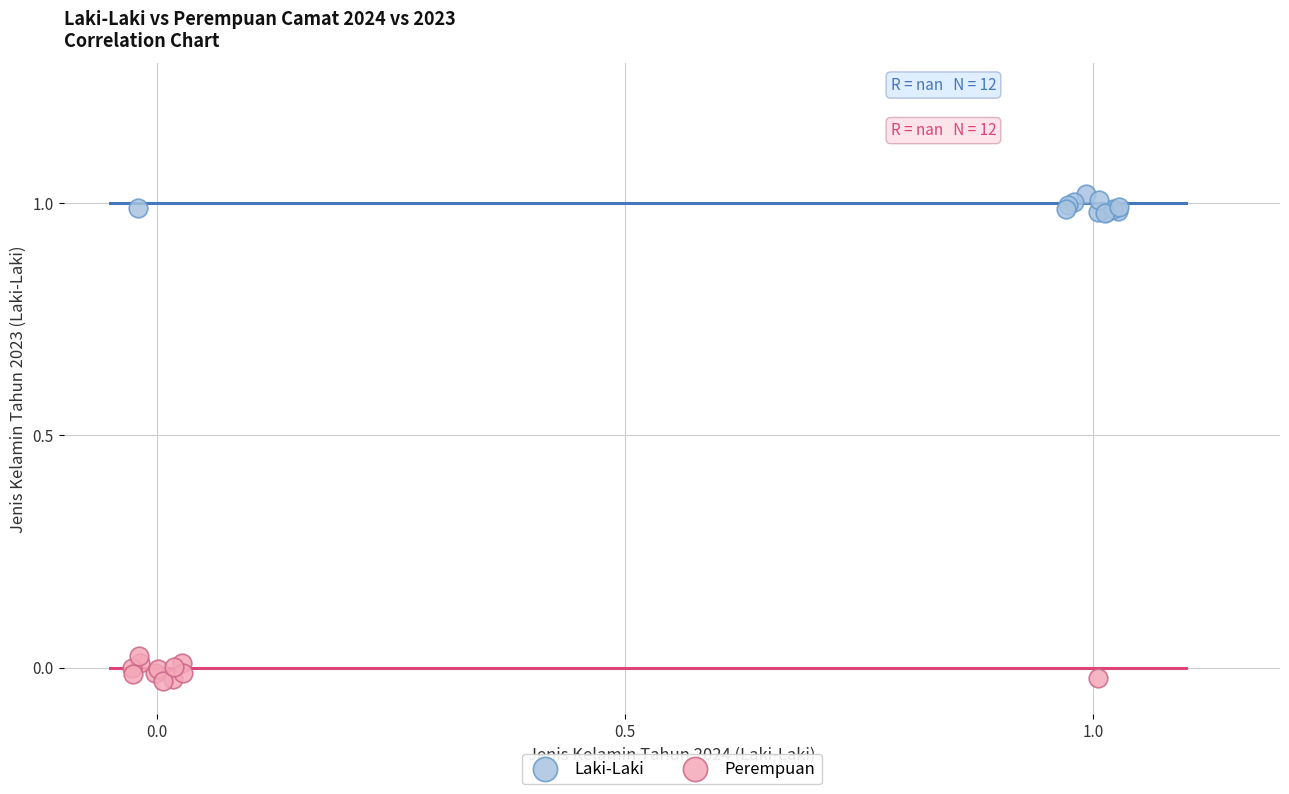

What are all the series names shown in the legend?

Laki-Laki, Perempuan